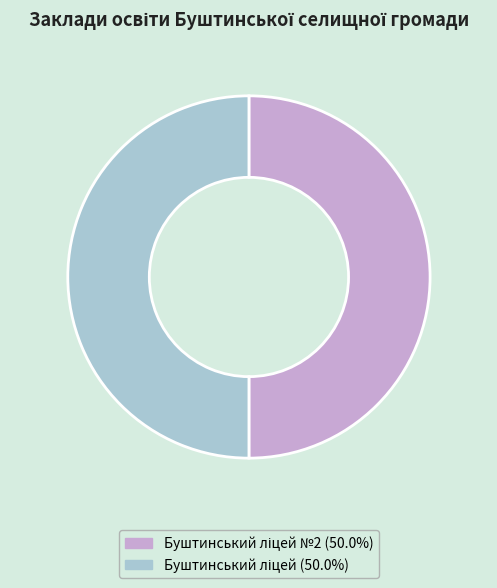

How many segments does this pie chart have?

2